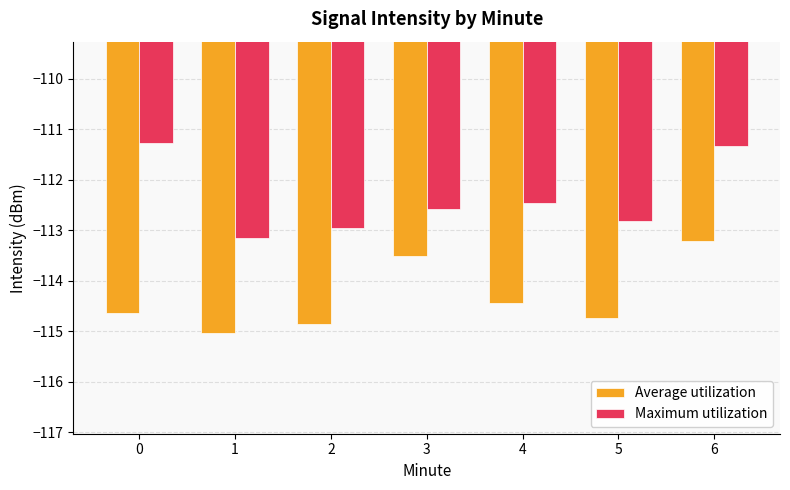

Where does the Average utilization series first go above -114?

3